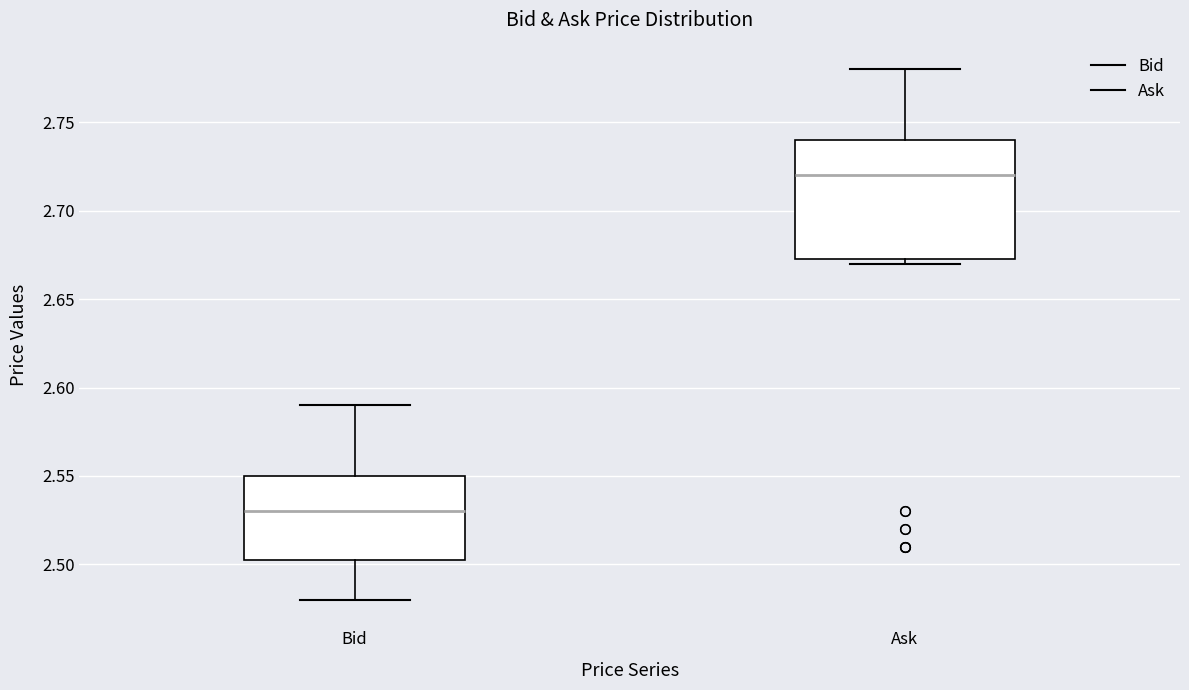

Which box is the tallest, from its lower edge to its upper edge?

Ask